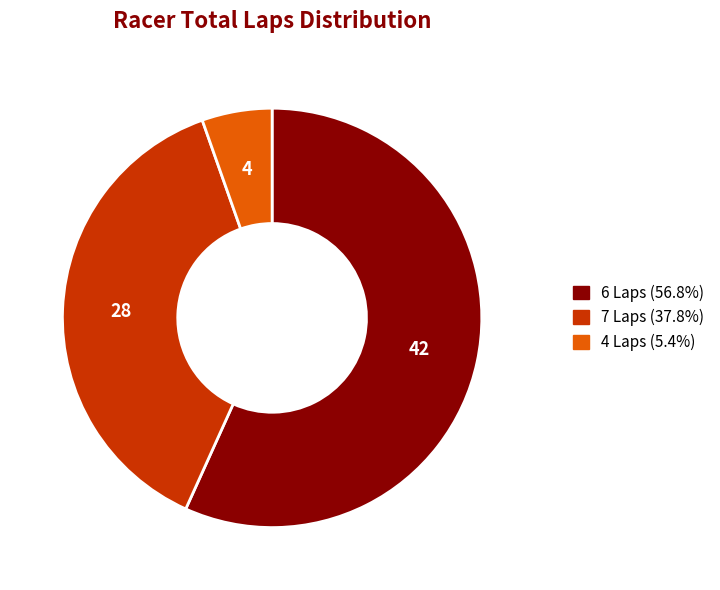

Does any single category account for the majority?

Yes